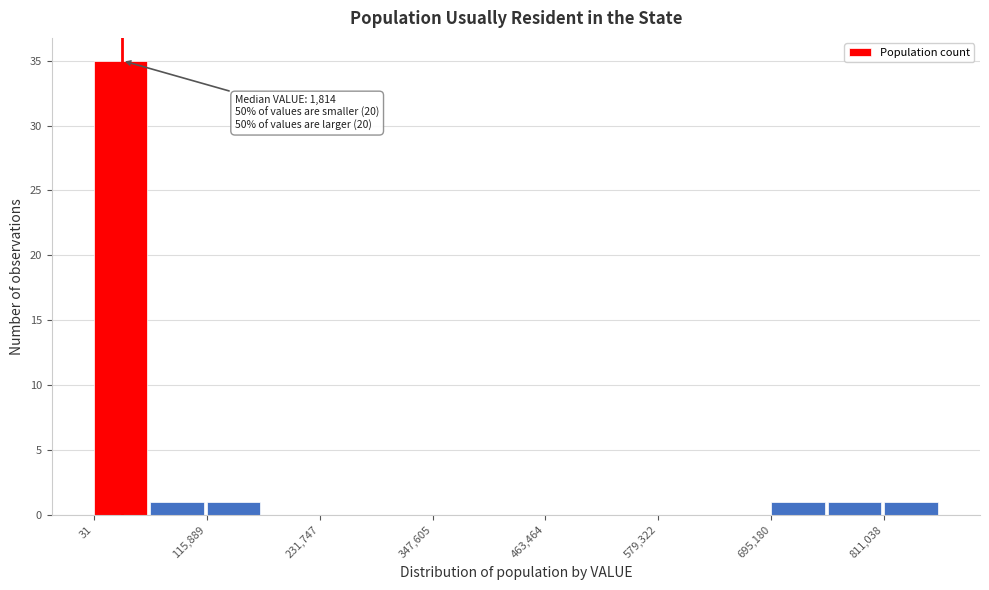

Around what value on the x-axis is the tallest bar? Give the approximate position of its centre, as read against the axis.

20000